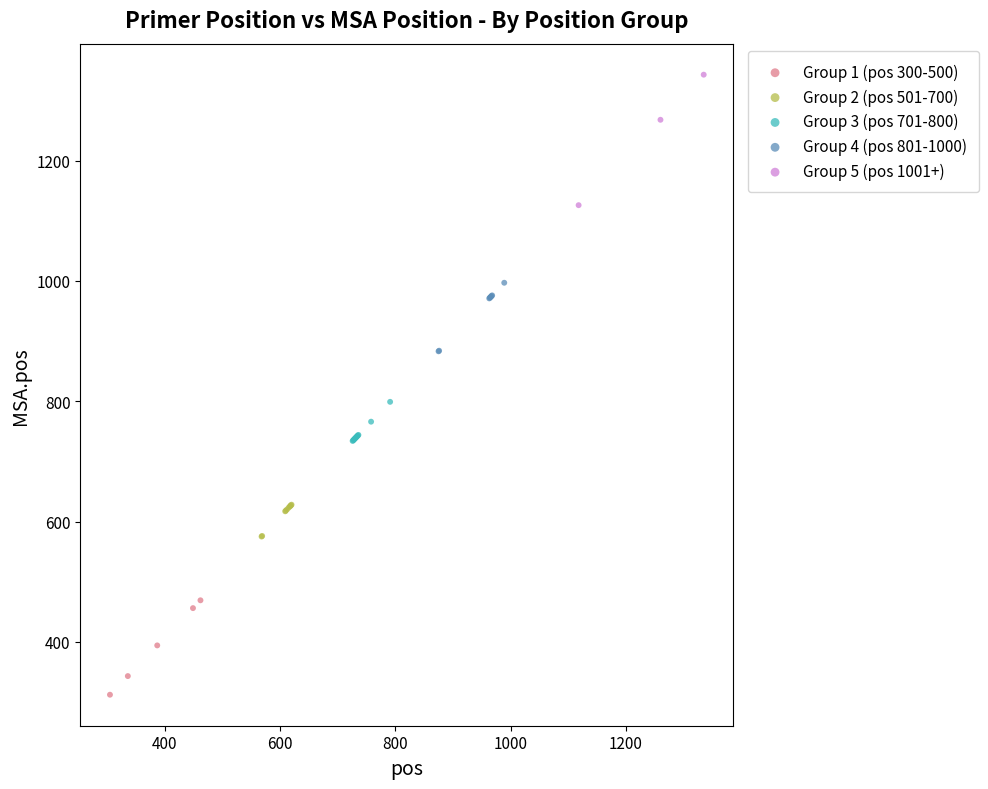

Which series contains the lowest Y value?

Group 1 (pos 300-500)